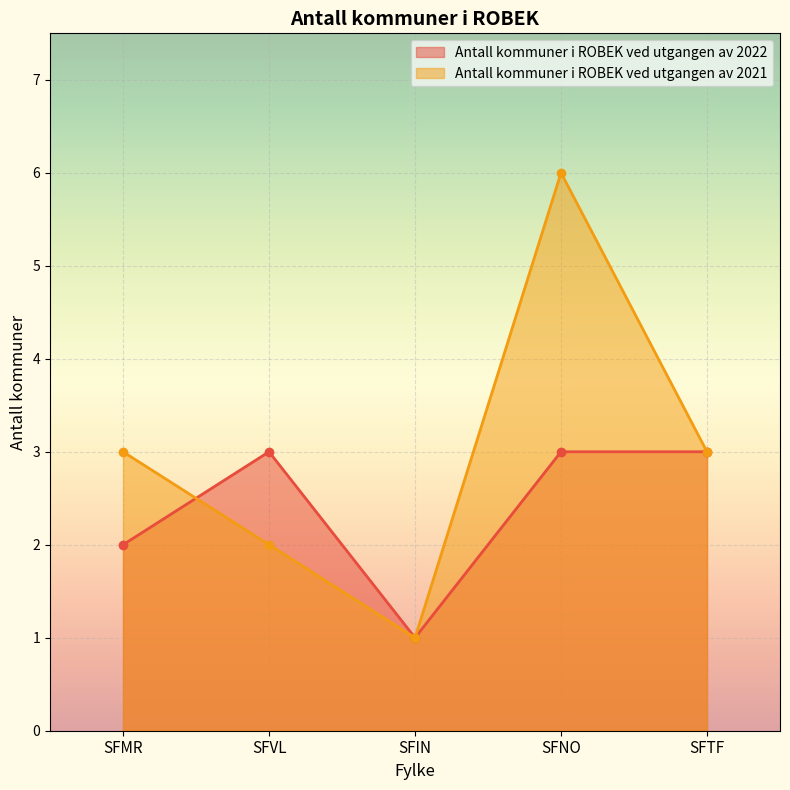

Where is the first local minimum for Antall kommuner i ROBEK ved utgangen av 2022?

SFIN